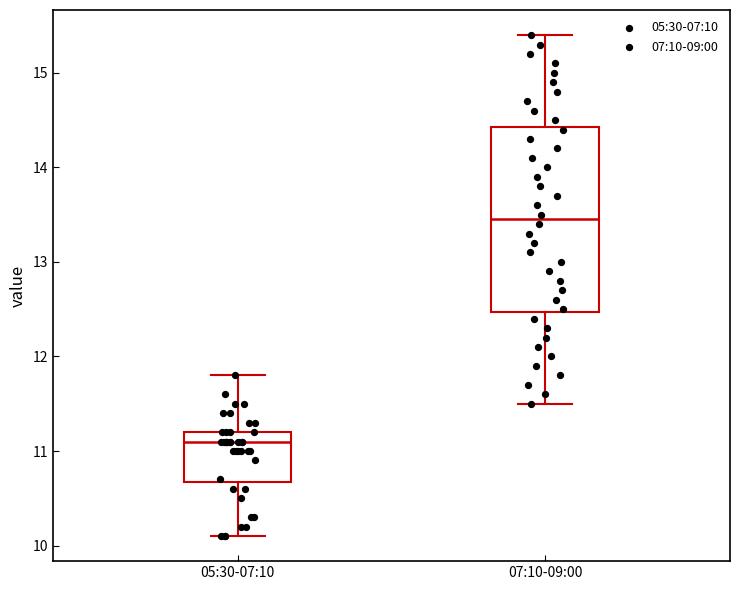

Which box has the highest median line?

07:10-09:00